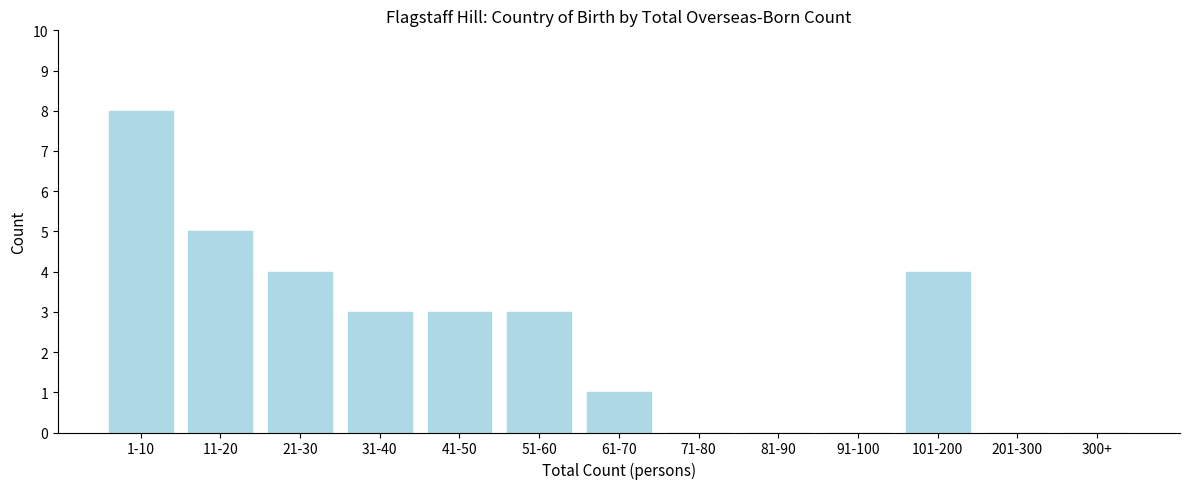

Reading left to right, transcribe all the data shown in this chart.

1-10=8	11-20=5	21-30=4	31-40=3	41-50=3	51-60=3	61-70=1	71-80=0	81-90=0	91-100=0	101-200=4	201-300=0	300+=0